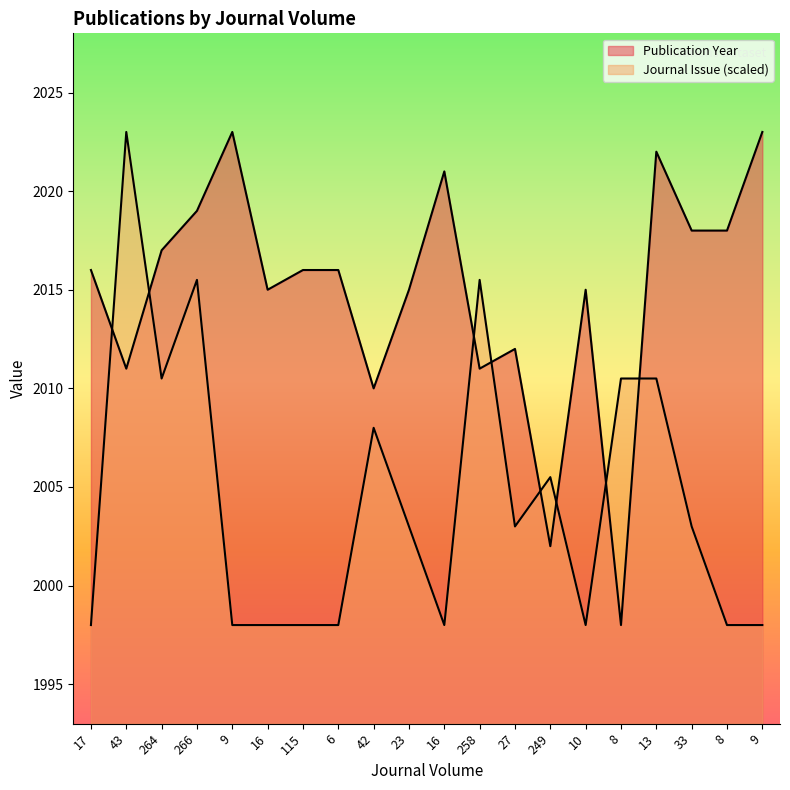

Which series has the largest range (max minus min)?

Publication Year